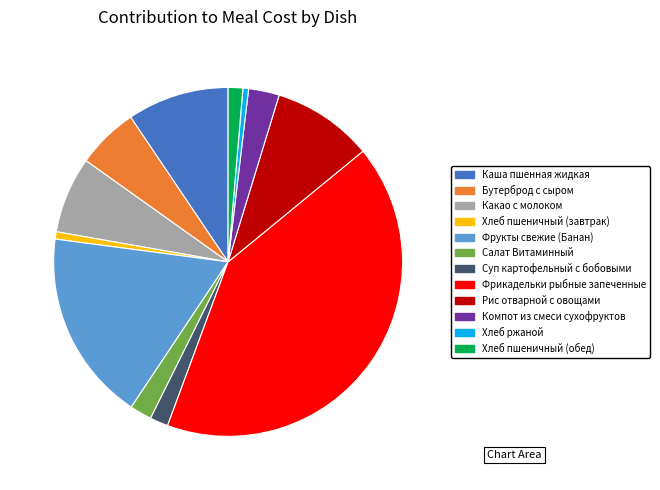

Which category has the biggest portion of the pie?

Фрикадельки рыбные запеченные